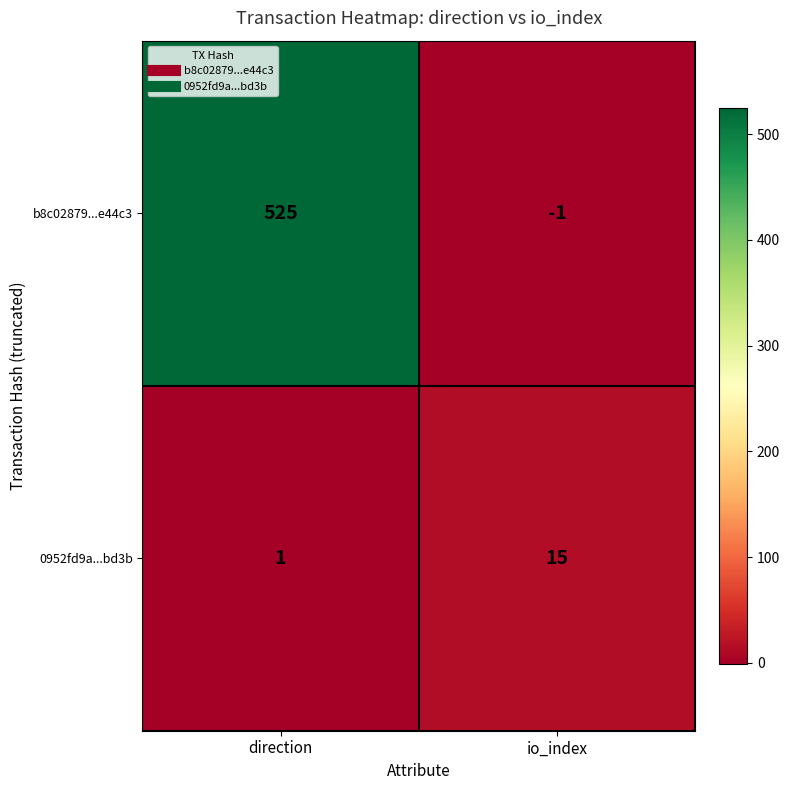

What is the difference between the maximum and minimum values in the 0952fd9a...bd3b series?

14